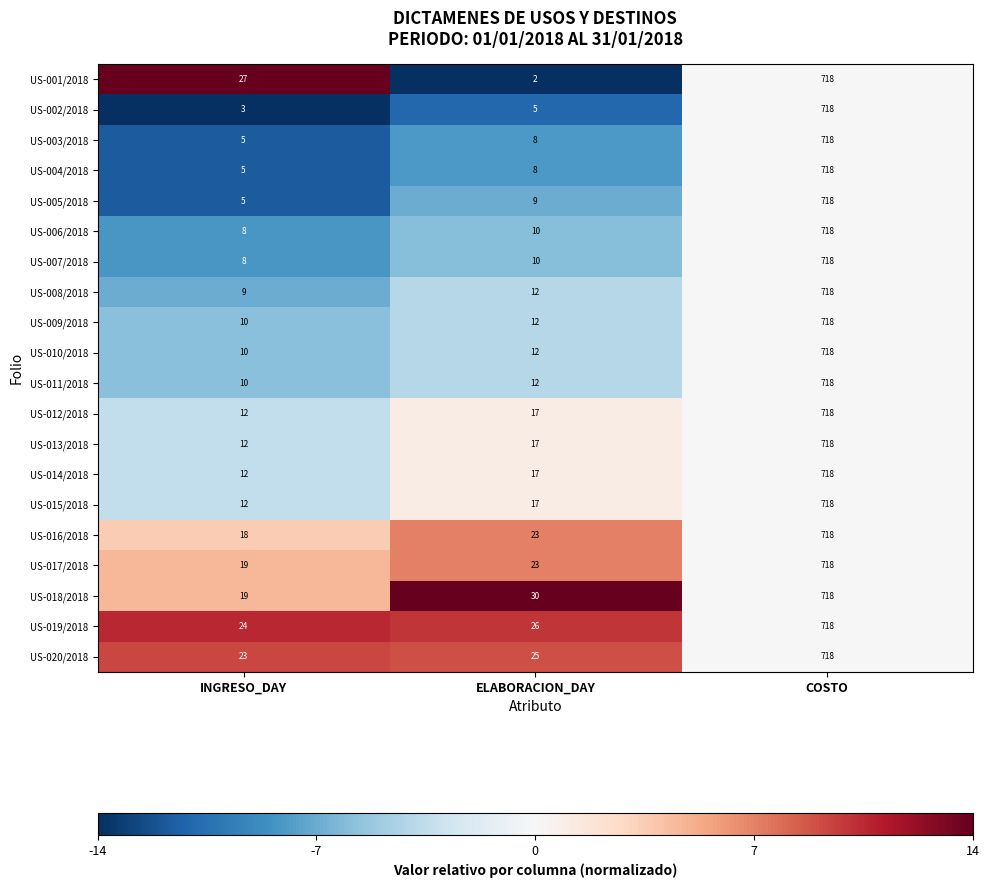

What is the maximum value shown in the chart?

718